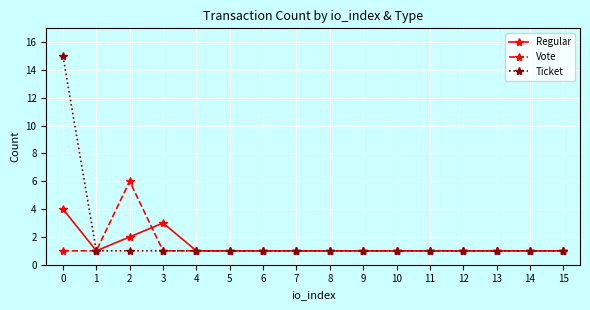

List the series in order of their peak value, highest first.

Ticket, Vote, Regular